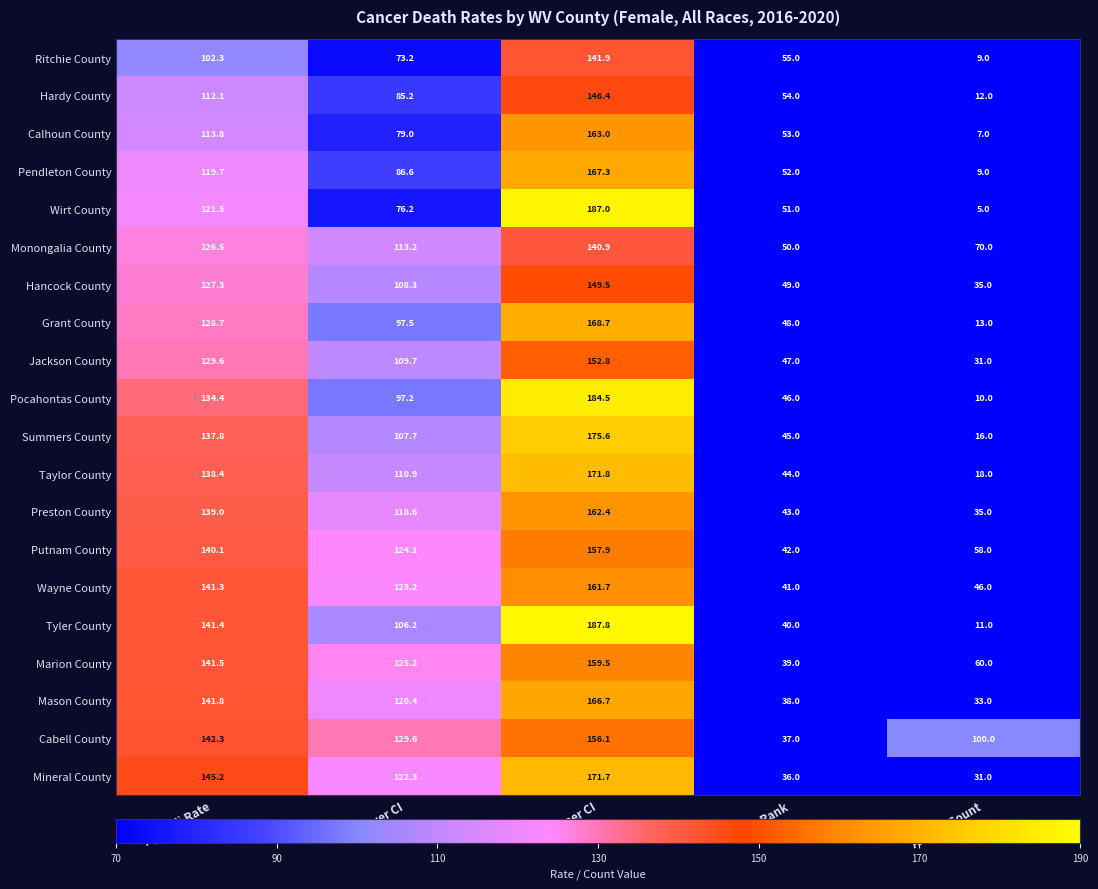

Where does the Tyler County series first go above 106?

Age-Adj Rate